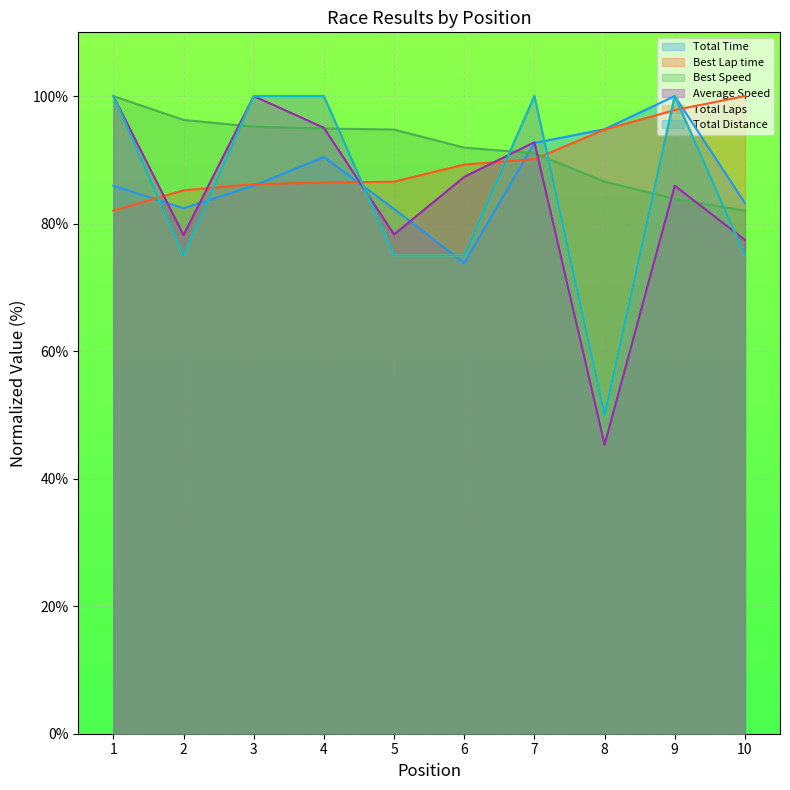

True or false: Total Laps and Total Time cross at least once.

True